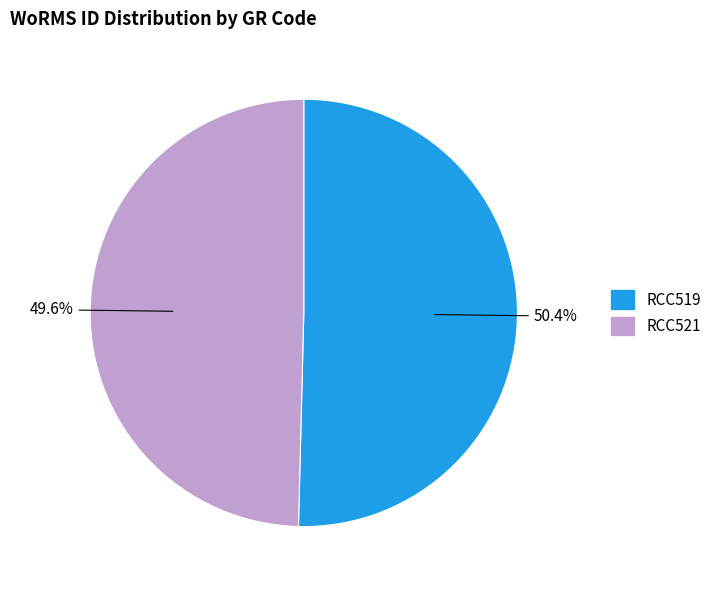

What is the ratio of the value at RCC519 to the value at RCC521?

1.0